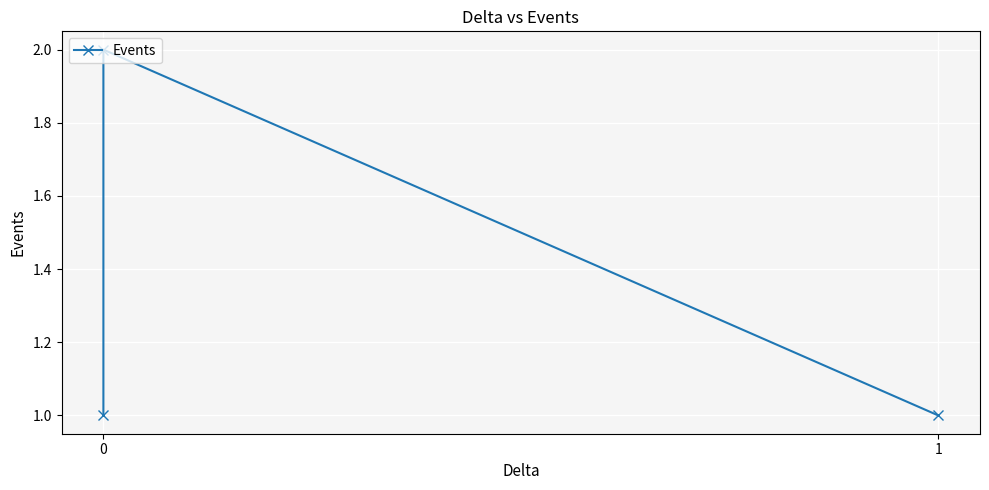

Reading left to right, list all the values displayed in this chart.

1	2	1